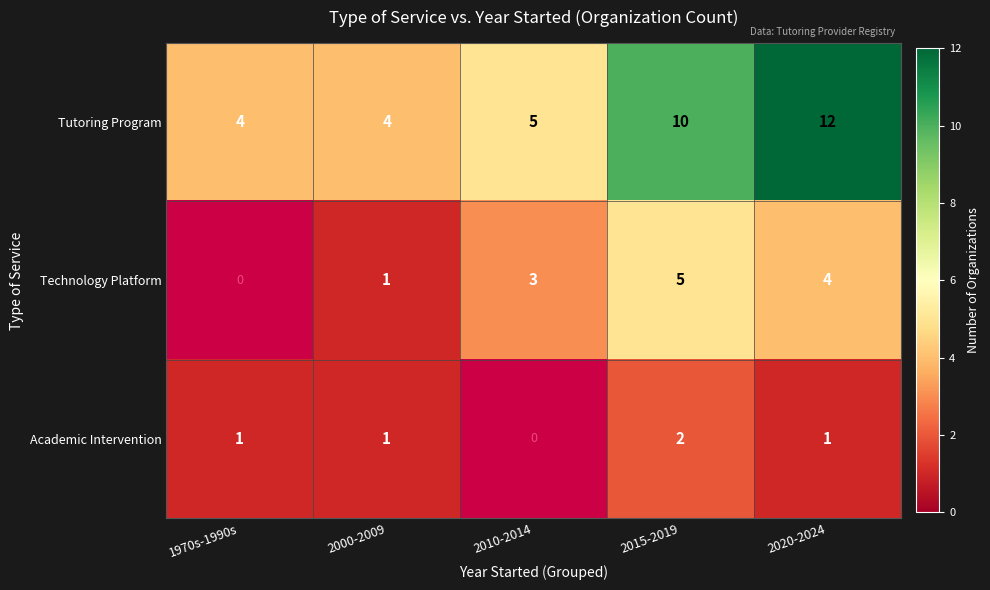

The Tutoring Program series shows 4 at 2015-2019. True or false?

False